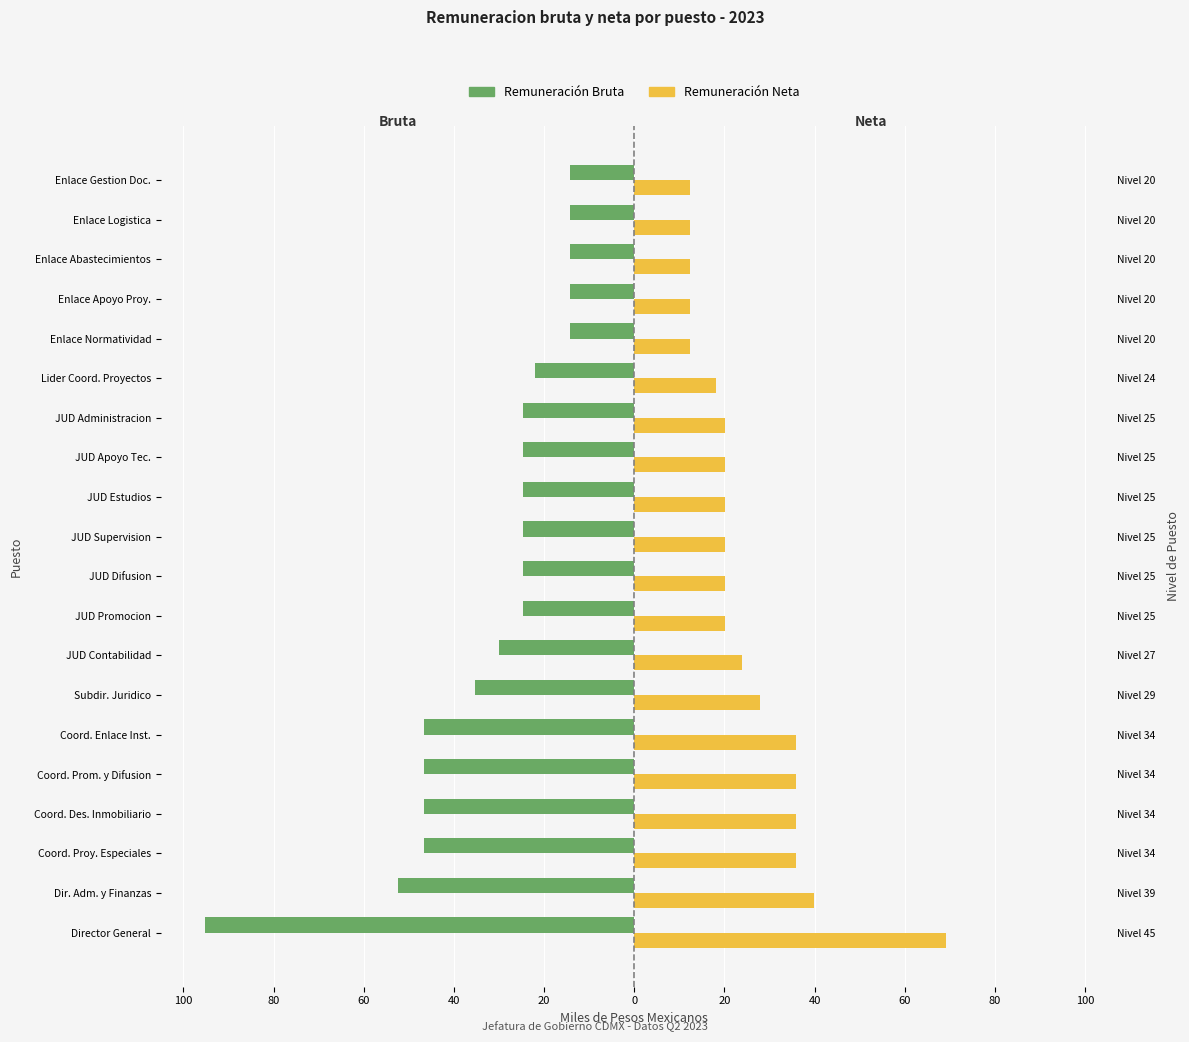

What is the difference between the second highest and second lowest values in the Remuneración Neta series?

27.5